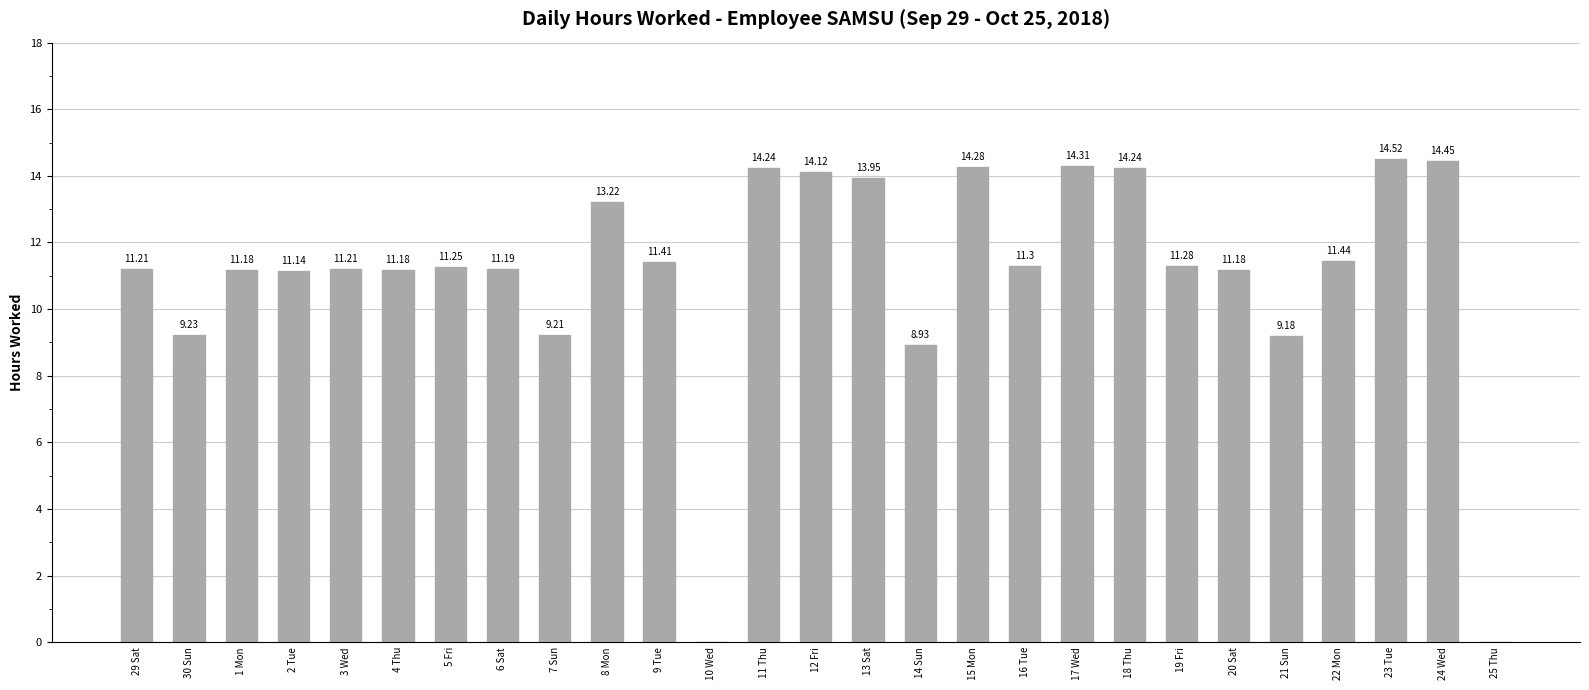

What is the ratio of the value at 8 Mon to the value at 3 Wed?

1.2